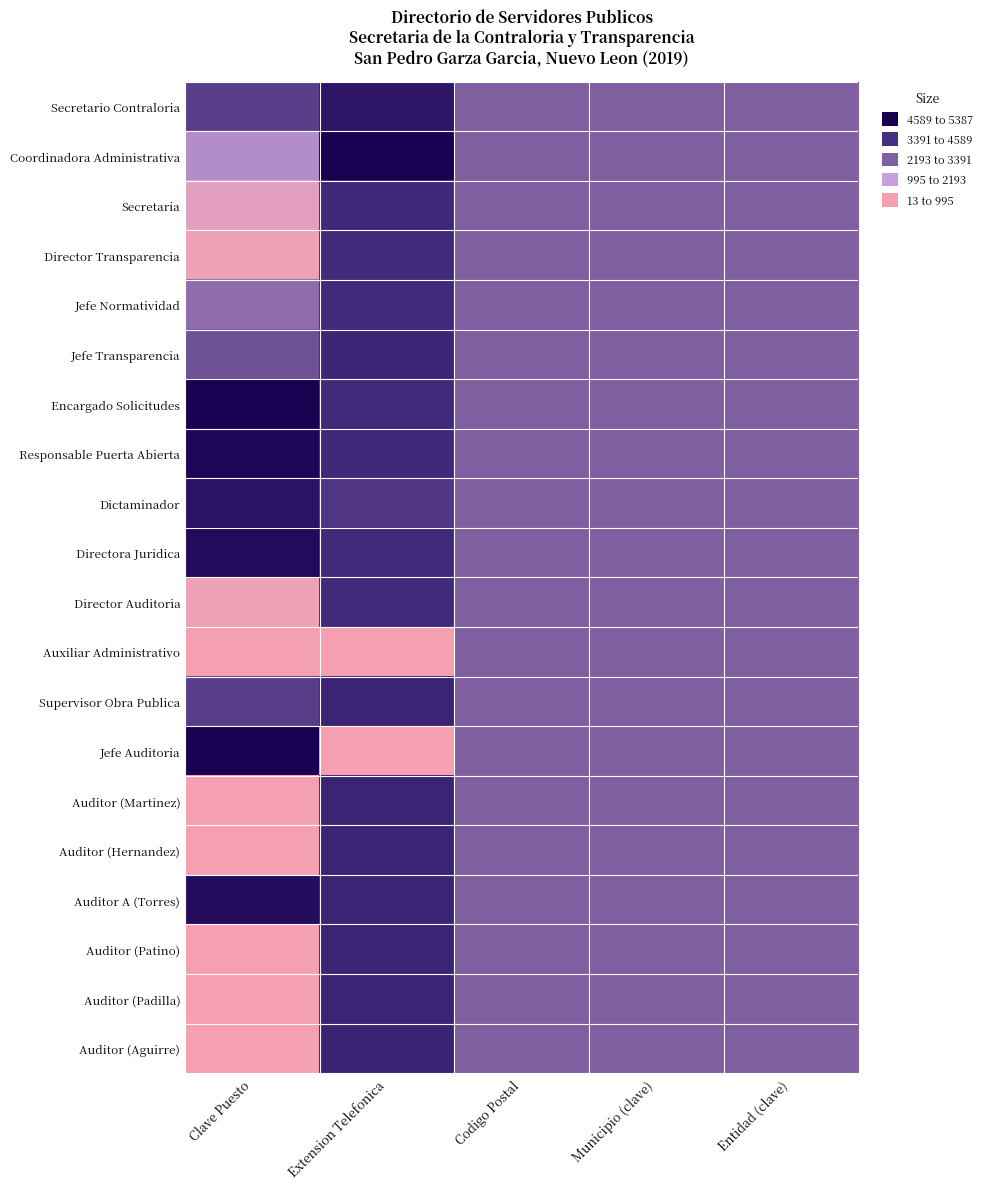

Which series has the largest total across all categories?

Encargado Solicitudes